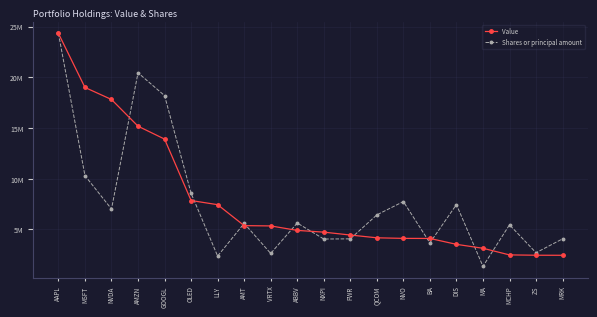

What is the sum of the Shares or principal amount values at OLED and AAPL?

32894294.5